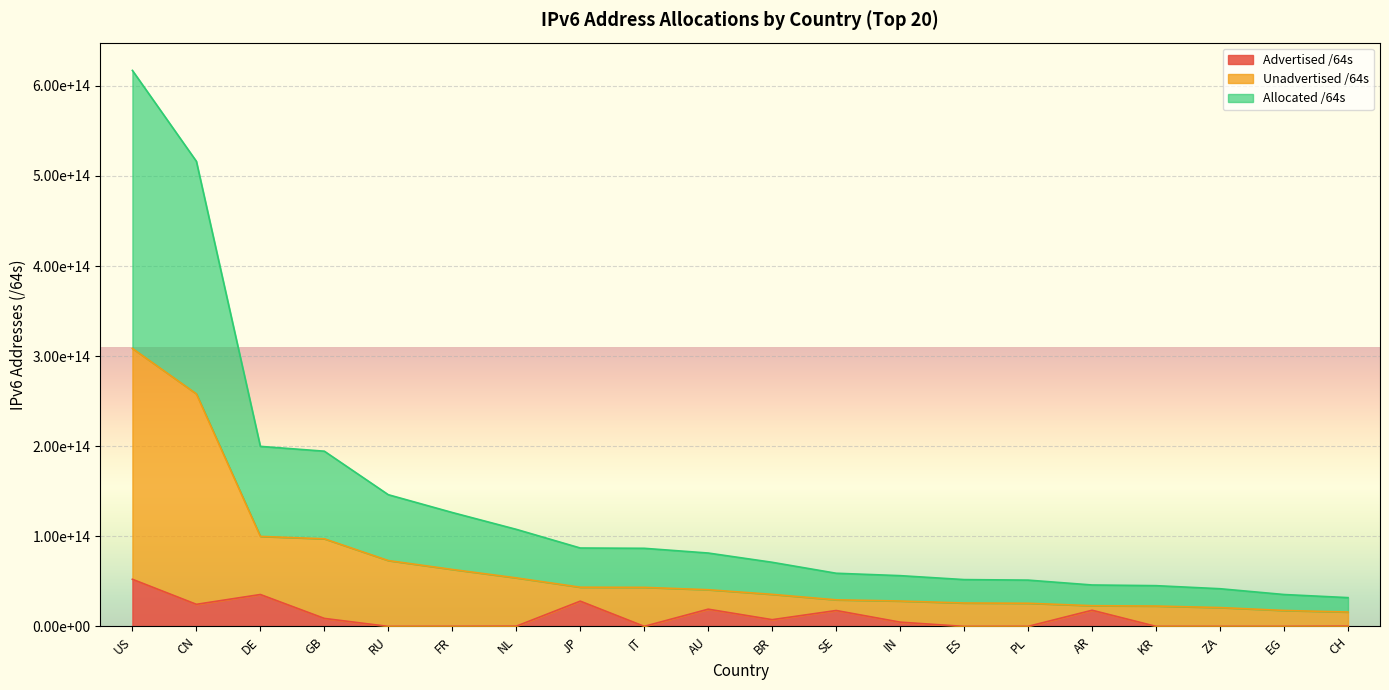

What position from the left is ZA?

18